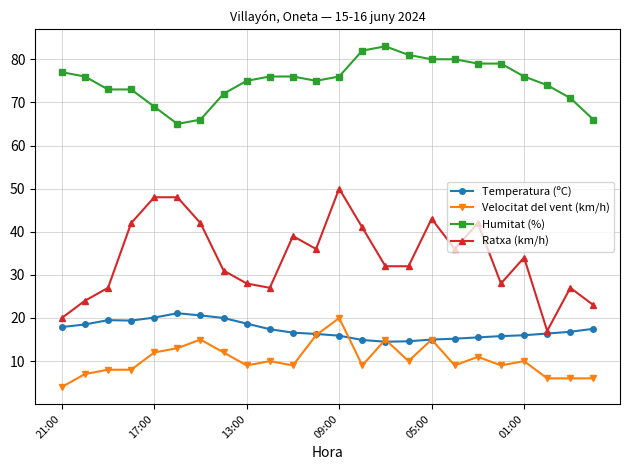

True or false: Temperatura (ºC) has more than 1 points higher than both neighbors.

True